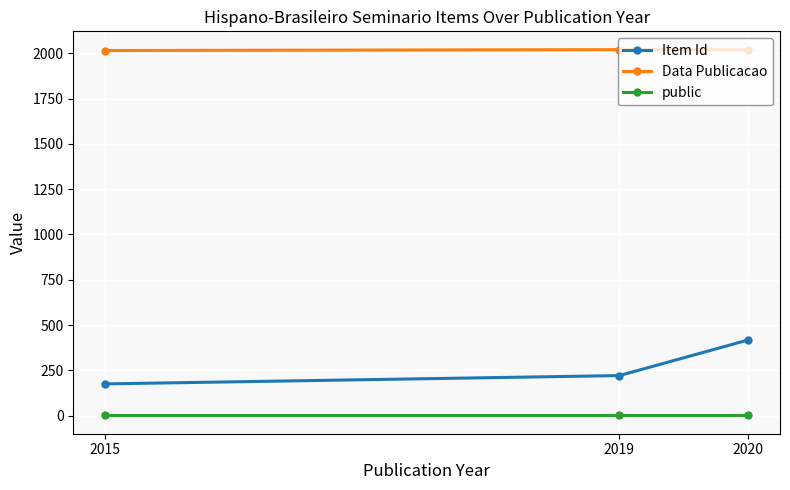

What is the total value across all series at 2015?

2191